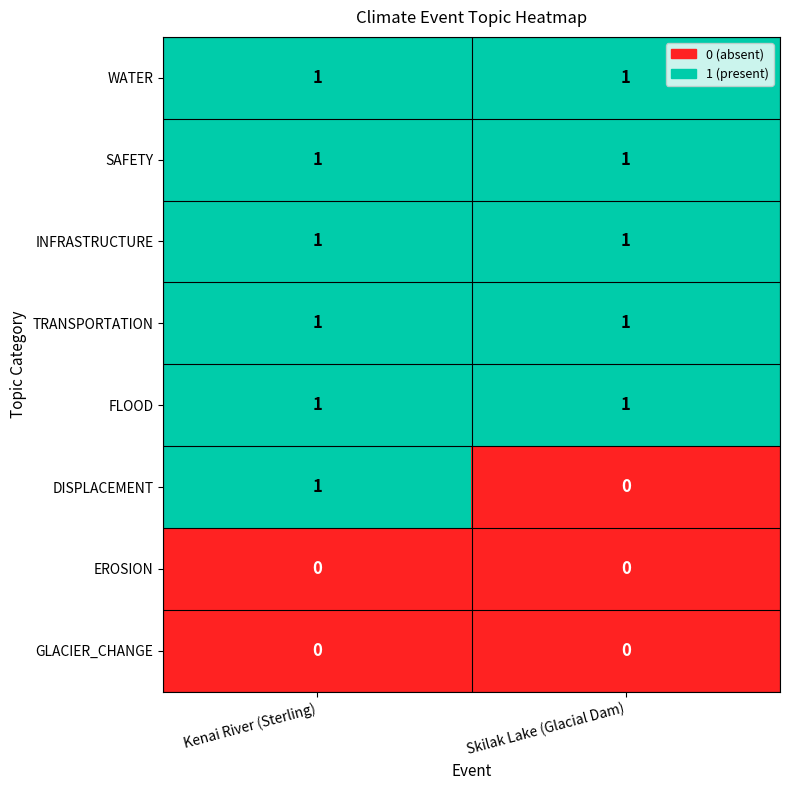

The value of INFRASTRUCTURE at Skilak Lake (Glacial Dam) is 0. True or false?

False